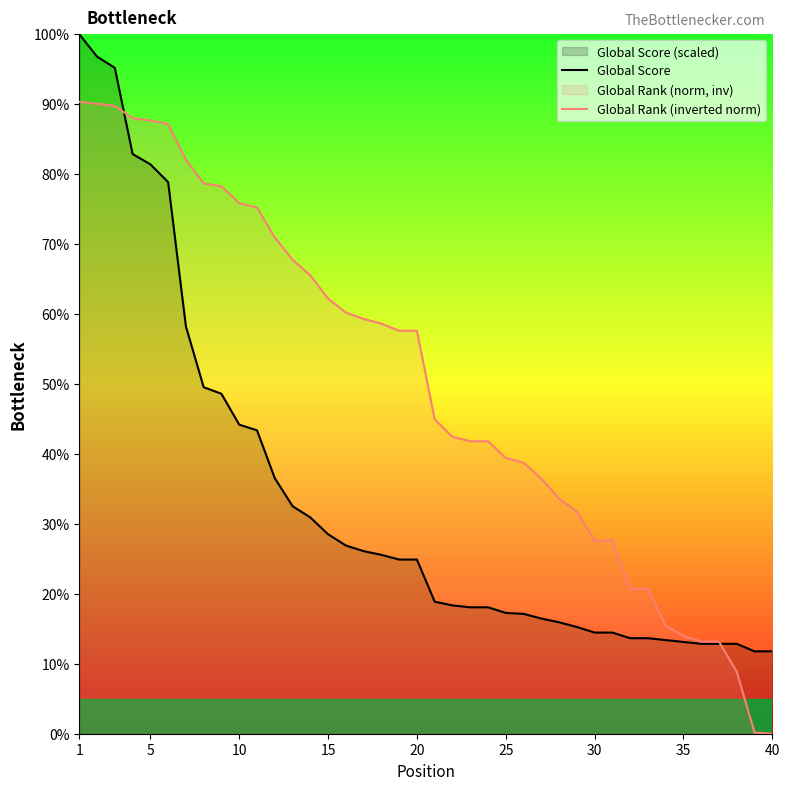

Which series has the largest total across all categories?

Global Rank (inverted norm)